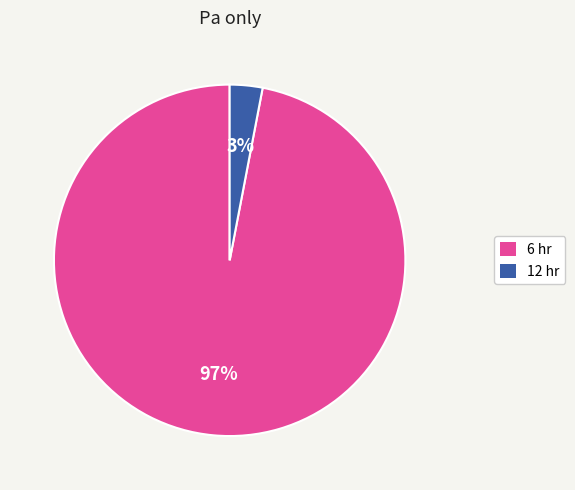

The 6 hr slice represents 97% of the pie. True or false?

True